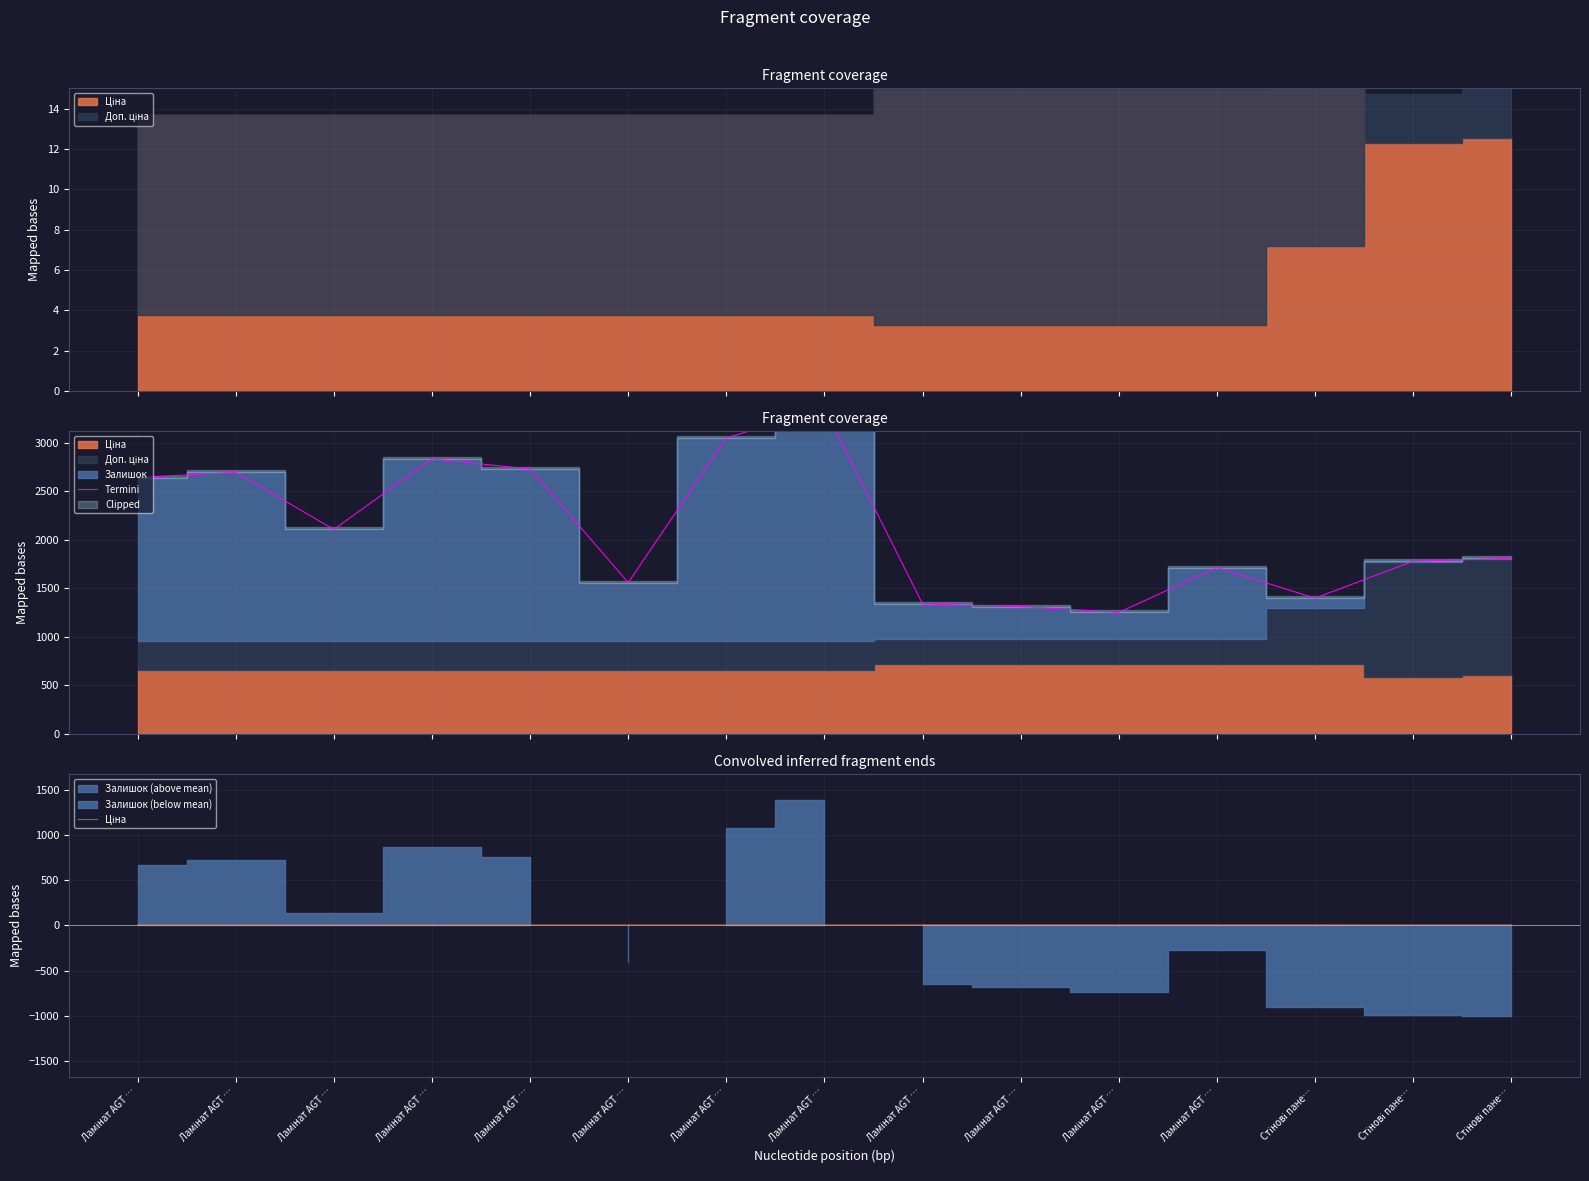

What is the difference between the Termini values at Ламінат AGT … and Ламінат AGT …?

1712.3